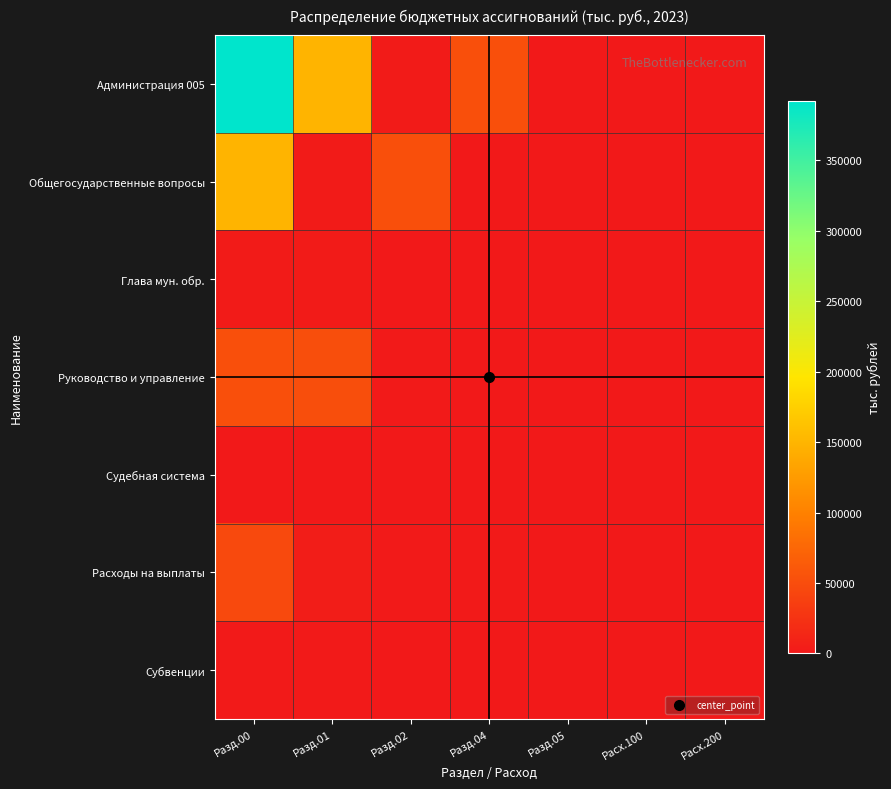

What is the total value across all series at Разд.00?

643459.1